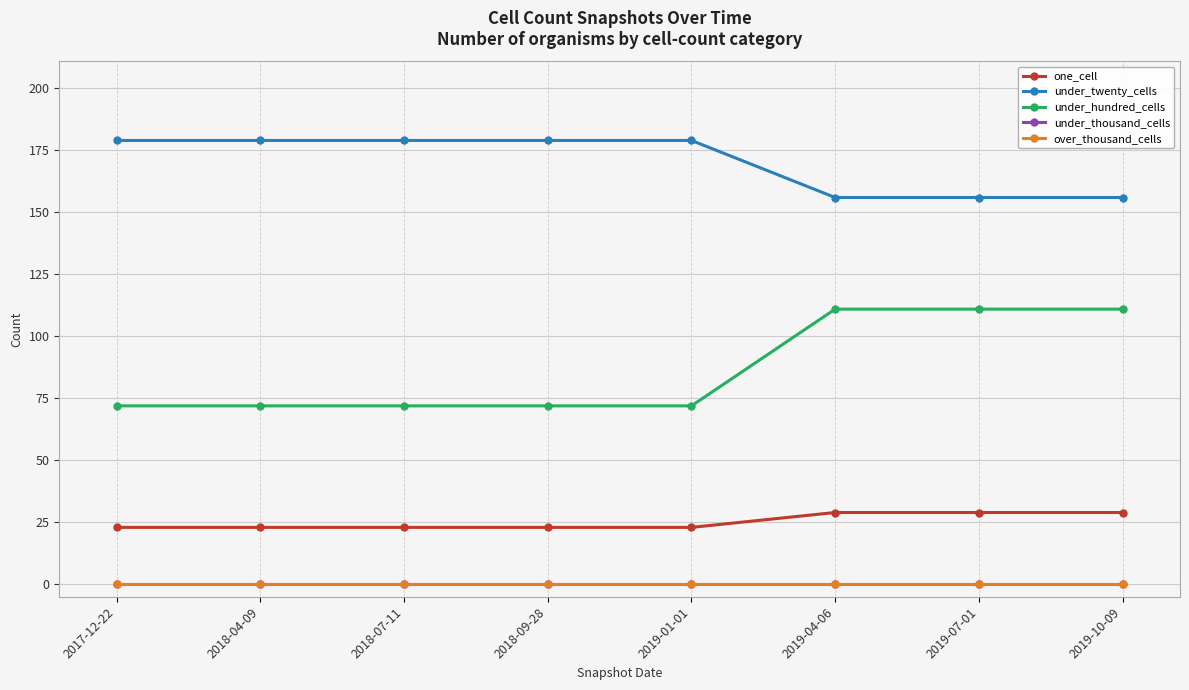

What is the label of the 2nd point from the right?

2019-07-01